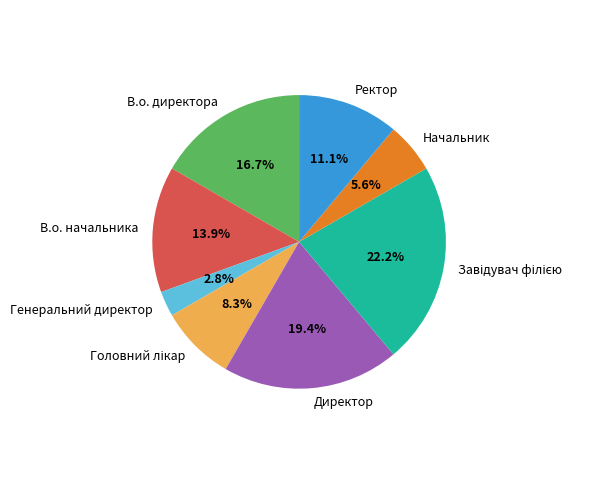

What is the smallest slice in the pie chart?

Генеральний директор